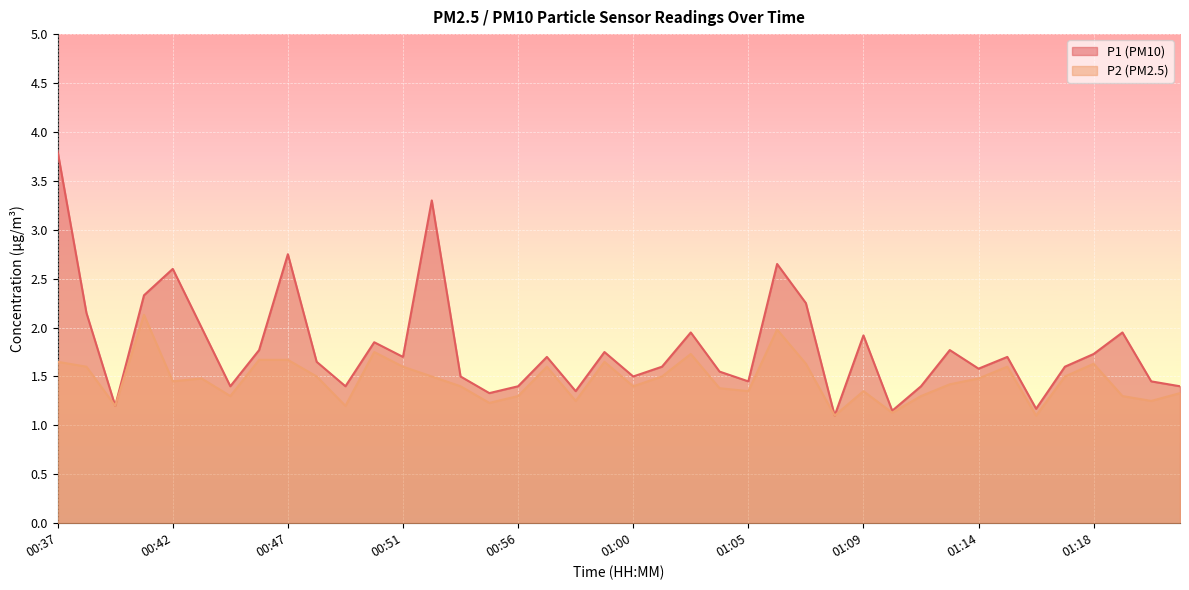

Reading left to right, list all the values displayed in this chart.

P1: 00:37=3.8	00:39=2.1	00:40=1.2	00:41=2.3	00:42=2.6	00:43=2.0	00:44=1.4	00:45=1.8	00:47=2.8	00:48=1.6	00:49=1.4	00:50=1.9	00:51=1.7	00:52=3.3	00:53=1.5	00:55=1.3	00:56=1.4	00:57=1.7	00:58=1.4	00:59=1.8	01:00=1.5	01:01=1.6	01:02=1.9	01:04=1.6	01:05=1.4	01:06=2.6	01:07=2.2	01:08=1.1	01:09=1.9	01:10=1.1	01:11=1.4	01:13=1.8	01:14=1.6	01:15=1.7	01:16=1.2	01:17=1.6	01:18=1.7	01:20=1.9	01:21=1.4	01:22=1.4
P2: 00:37=1.6	00:39=1.6	00:40=1.2	00:41=2.1	00:42=1.4	00:43=1.5	00:44=1.3	00:45=1.7	00:47=1.7	00:48=1.5	00:49=1.2	00:50=1.8	00:51=1.6	00:52=1.5	00:53=1.4	00:55=1.2	00:56=1.3	00:57=1.6	00:58=1.2	00:59=1.6	01:00=1.4	01:01=1.5	01:02=1.7	01:04=1.4	01:05=1.4	01:06=2.0	01:07=1.6	01:08=1.1	01:09=1.4	01:10=1.1	01:11=1.3	01:13=1.4	01:14=1.5	01:15=1.6	01:16=1.1	01:17=1.5	01:18=1.6	01:20=1.3	01:21=1.2	01:22=1.3